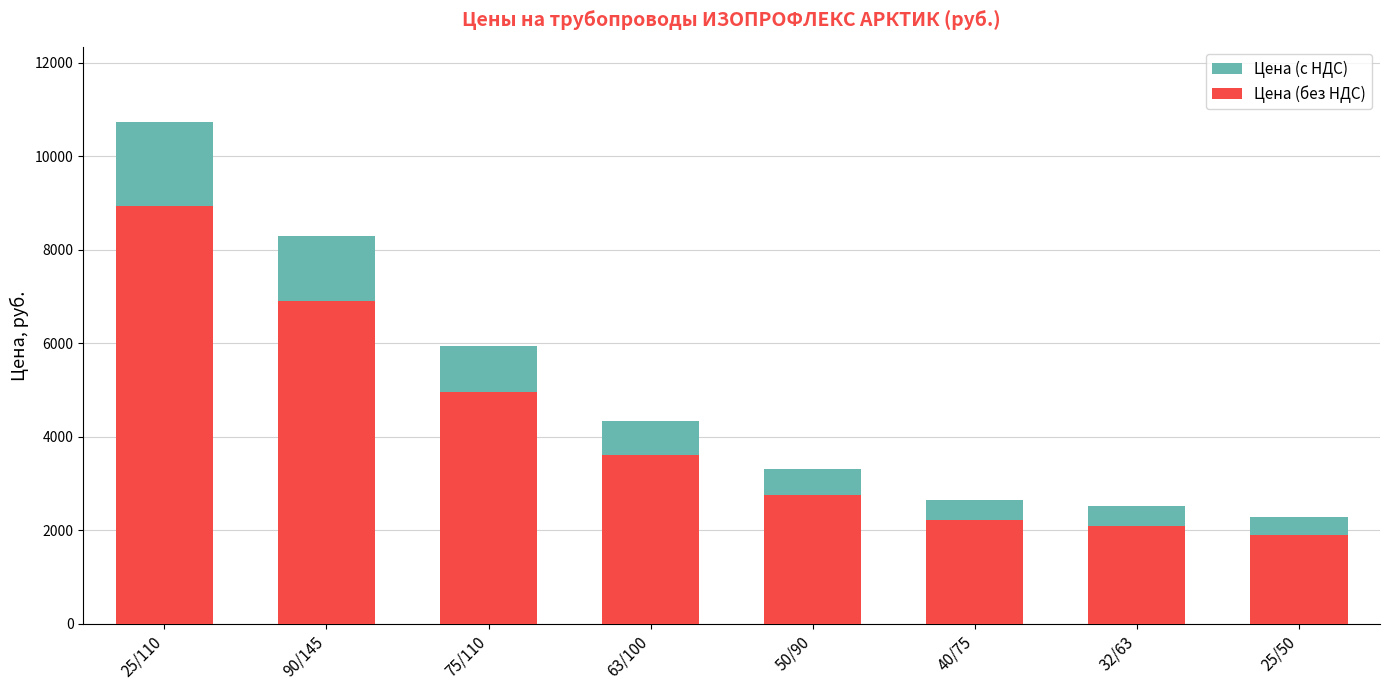

Which label corresponds to the smallest value in the chart?

25/50